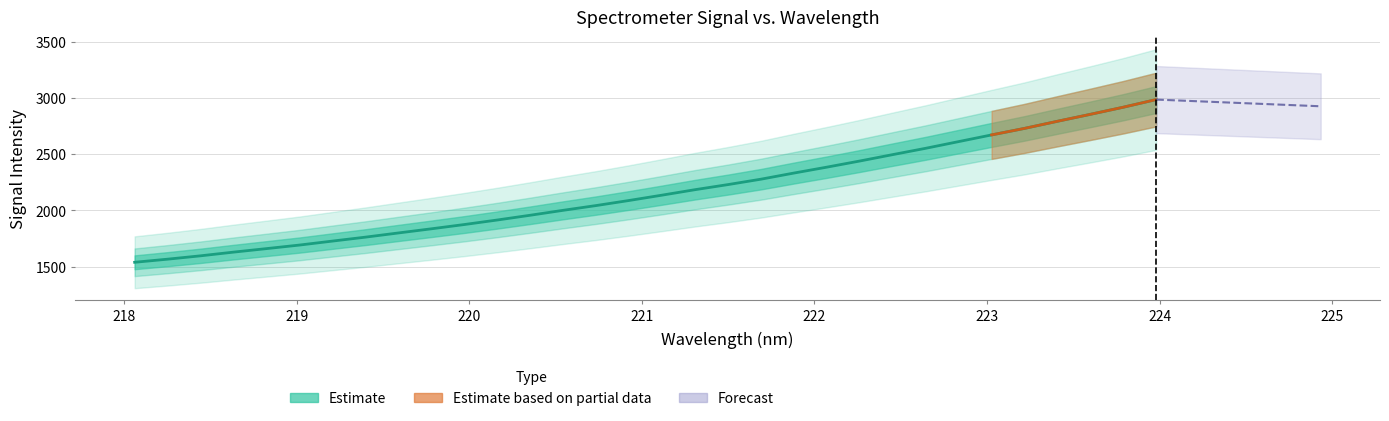

True or false: the data has more than 1 interior local peaks.

False